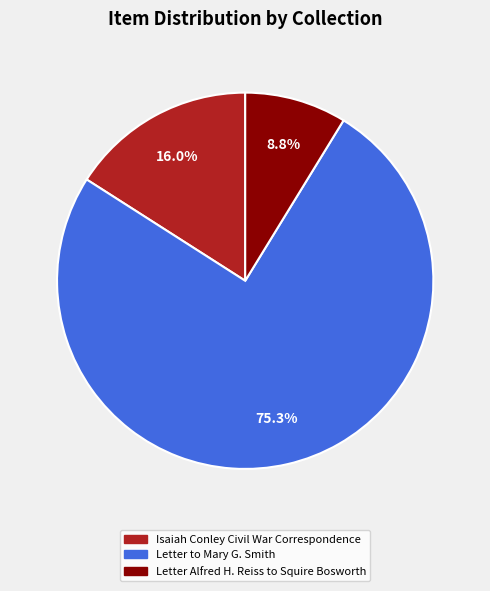

To the nearest percent, what is the difference between the Letter to Mary G. Smith and Isaiah Conley Civil War Correspondence slice percentages?

59%